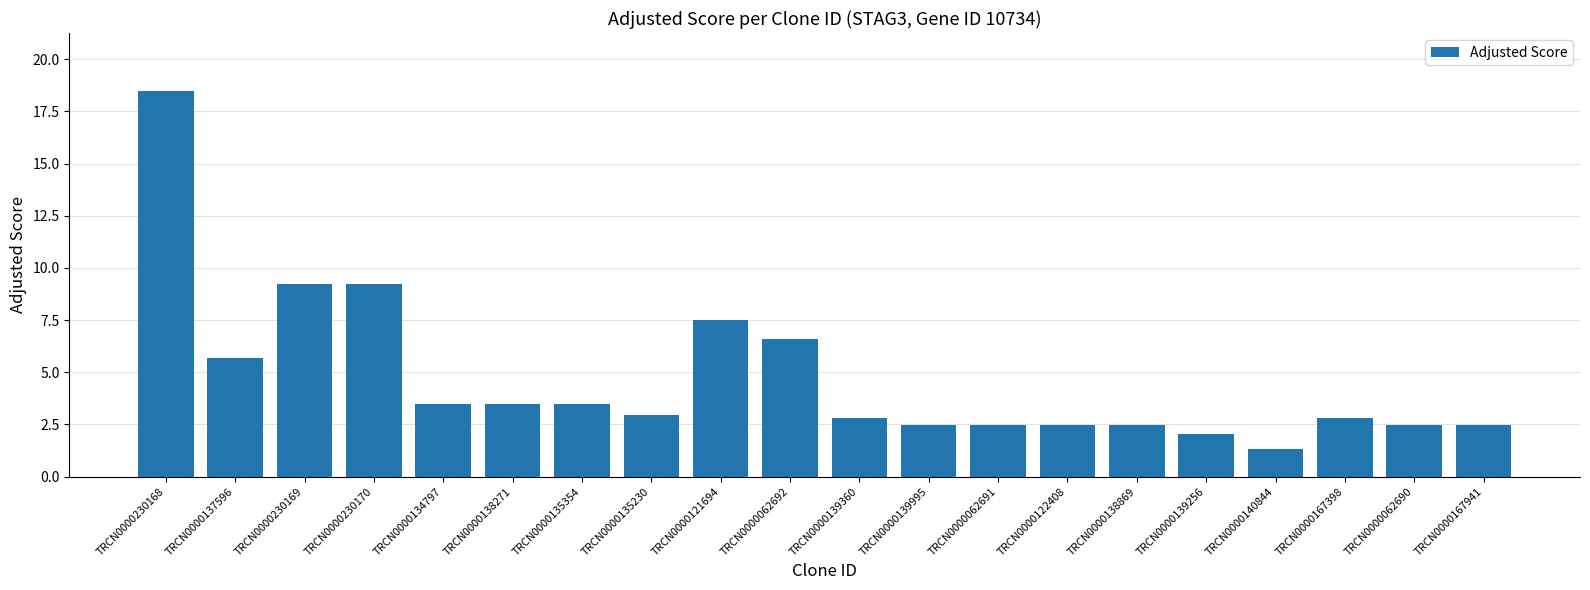

What is the difference between the maximum and minimum values?

17.2